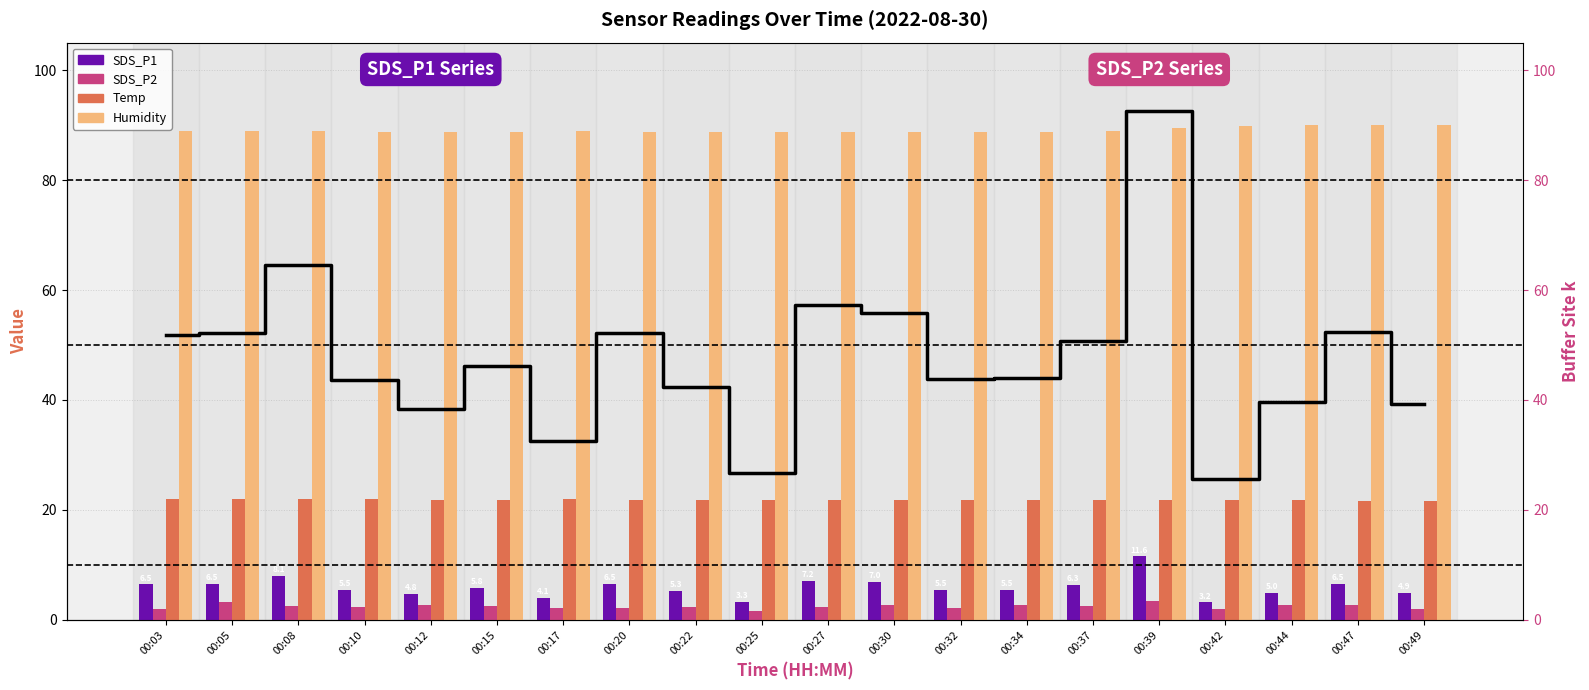

What value does the Temp series have at 00:03?

22.0